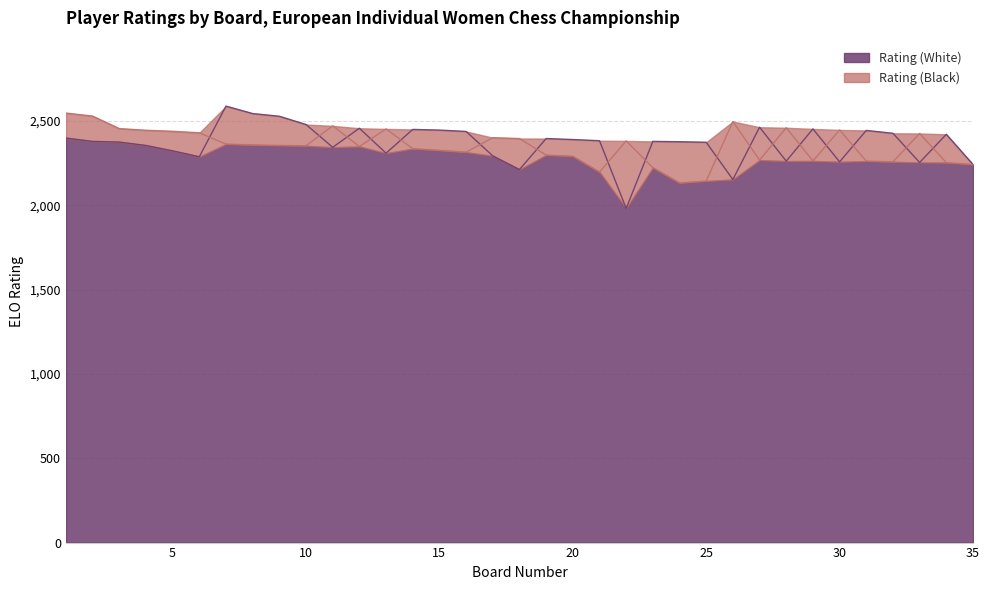

What is the approximate value of Rating (White) at 22, to the nearest 100?

2000